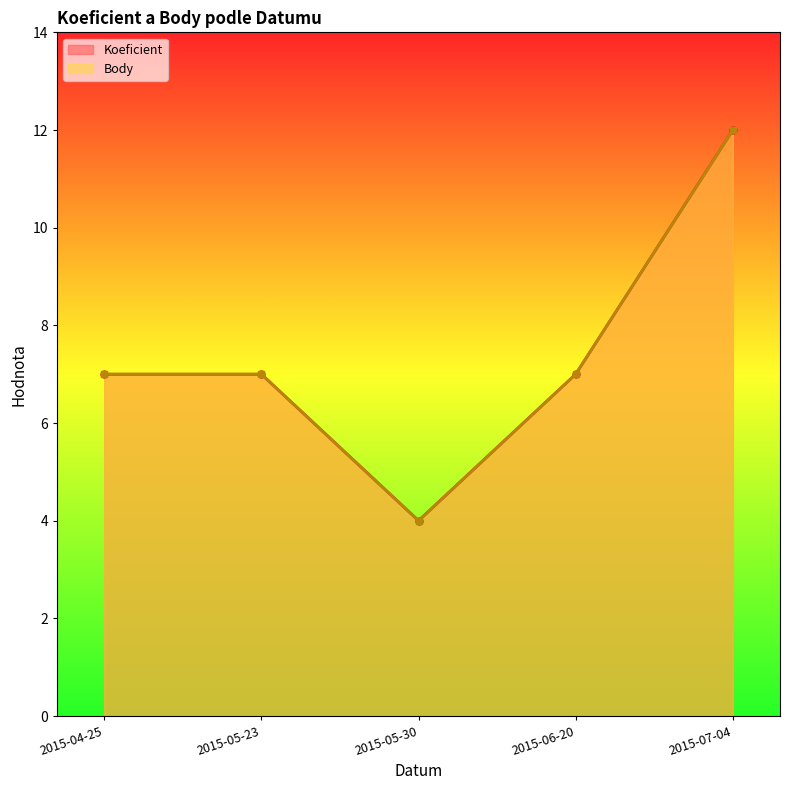

The Body series shows 2 at 2015-05-23. True or false?

False